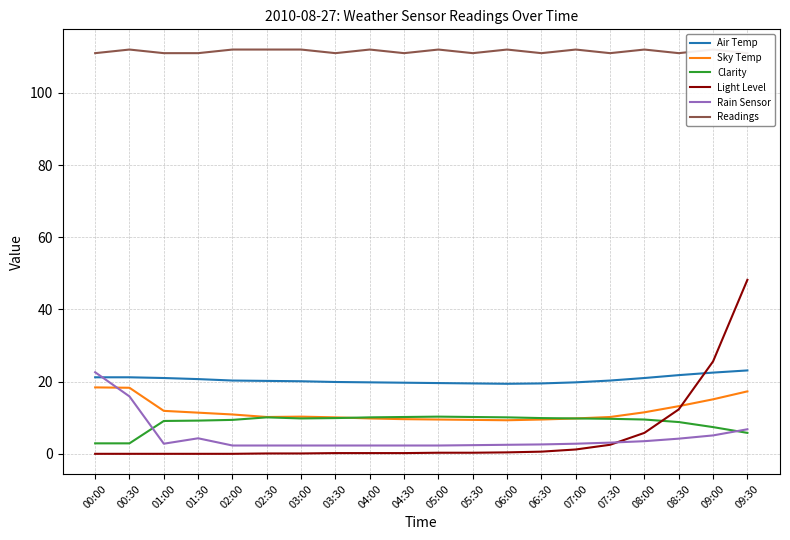

Which series has the largest total across all categories?

Readings